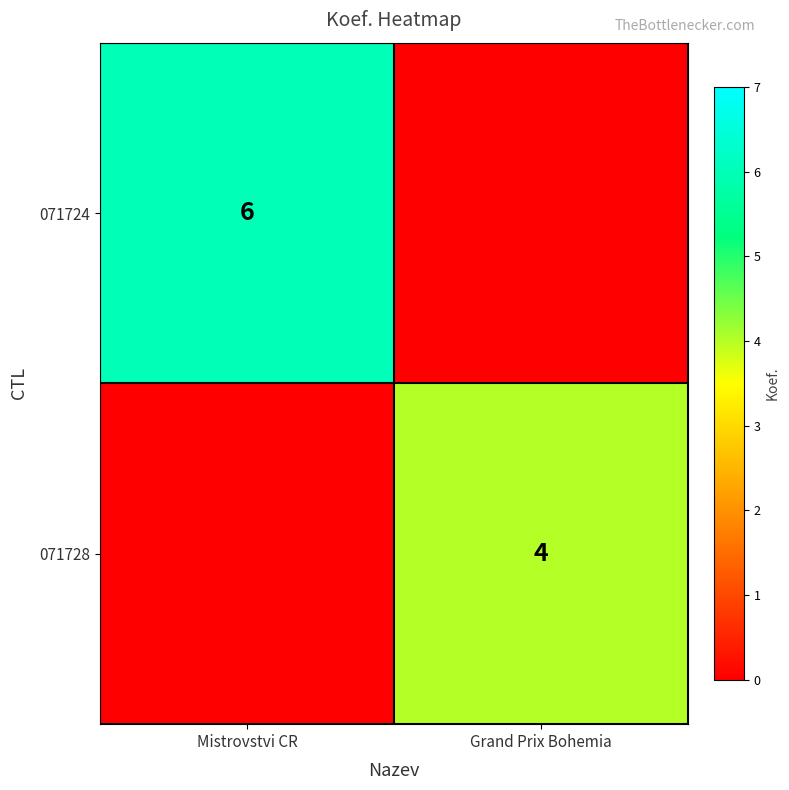

At how many categories does at least one series exceed 5?

1